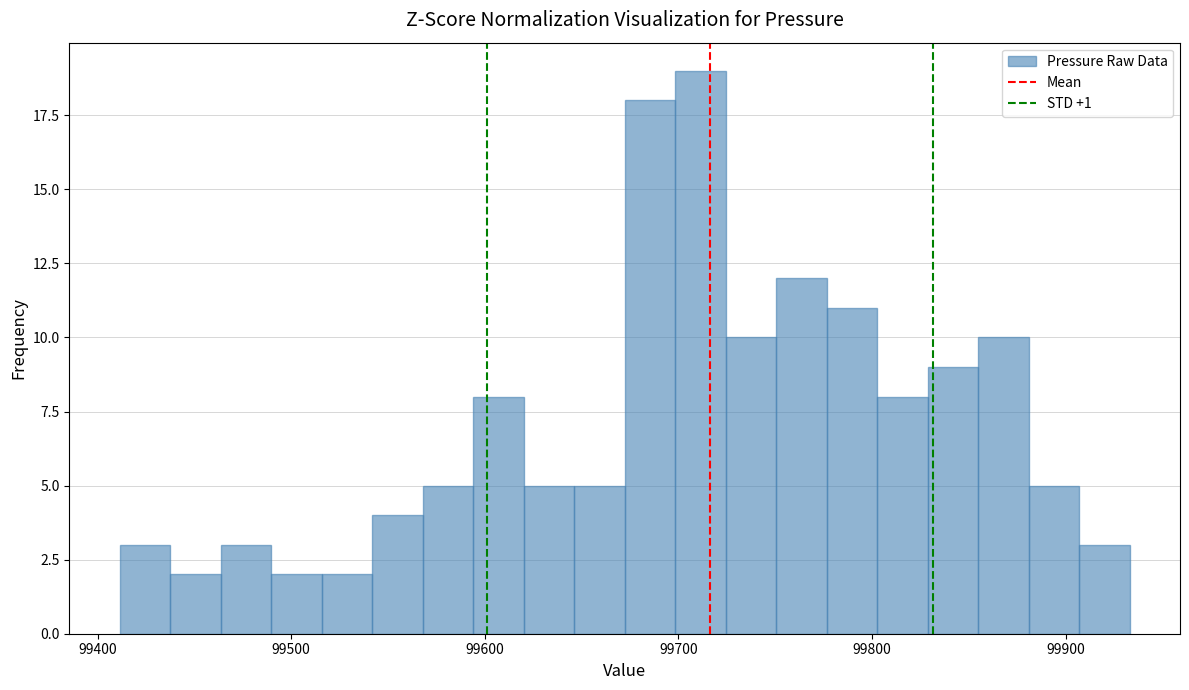

Read against the x-axis, roughly where is the centre of the tallest bar?

99710